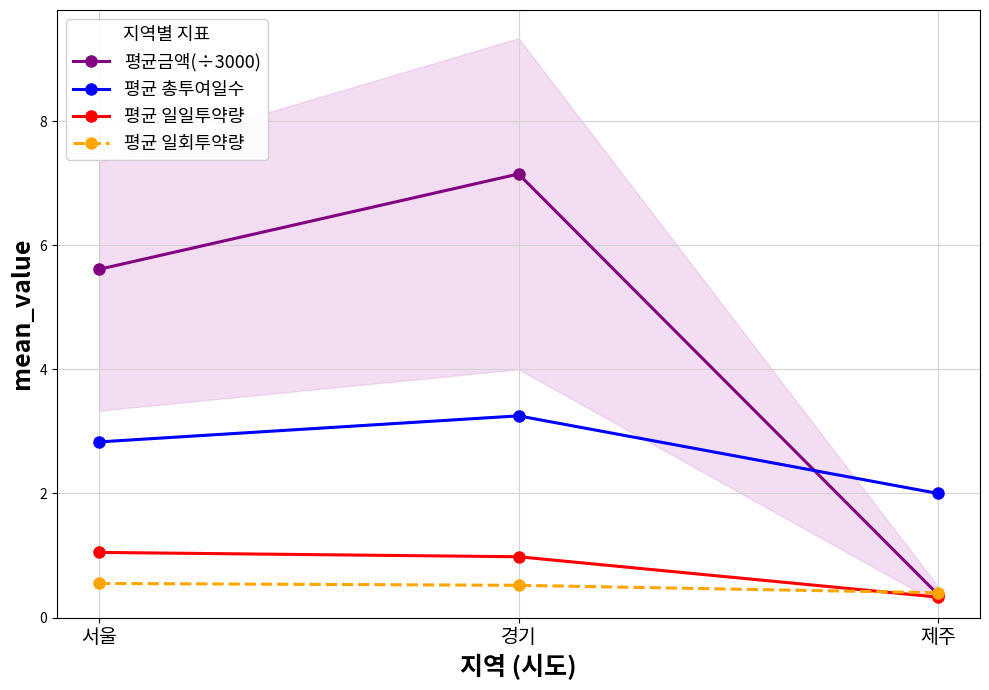

Count the number of data series in this chart.

4